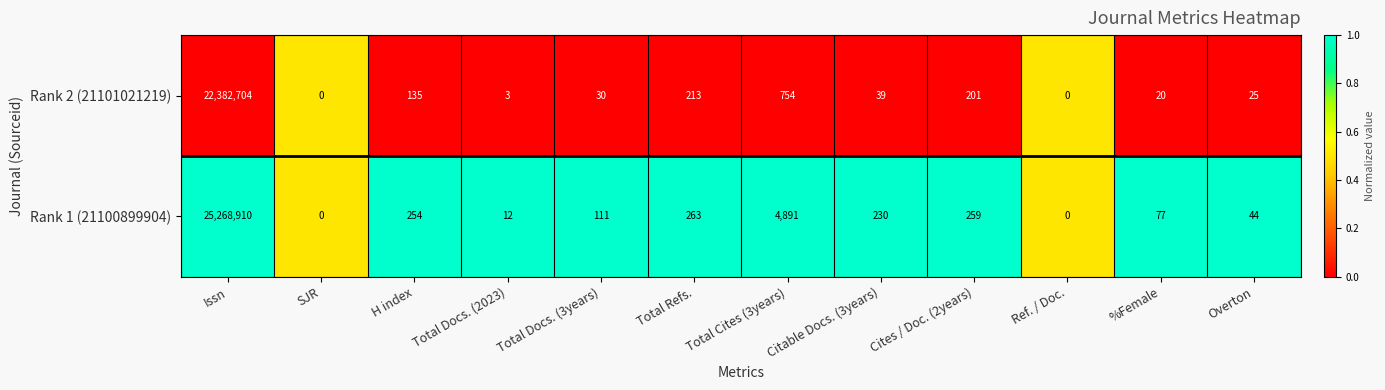

Which label corresponds to the largest value in the chart?

Issn